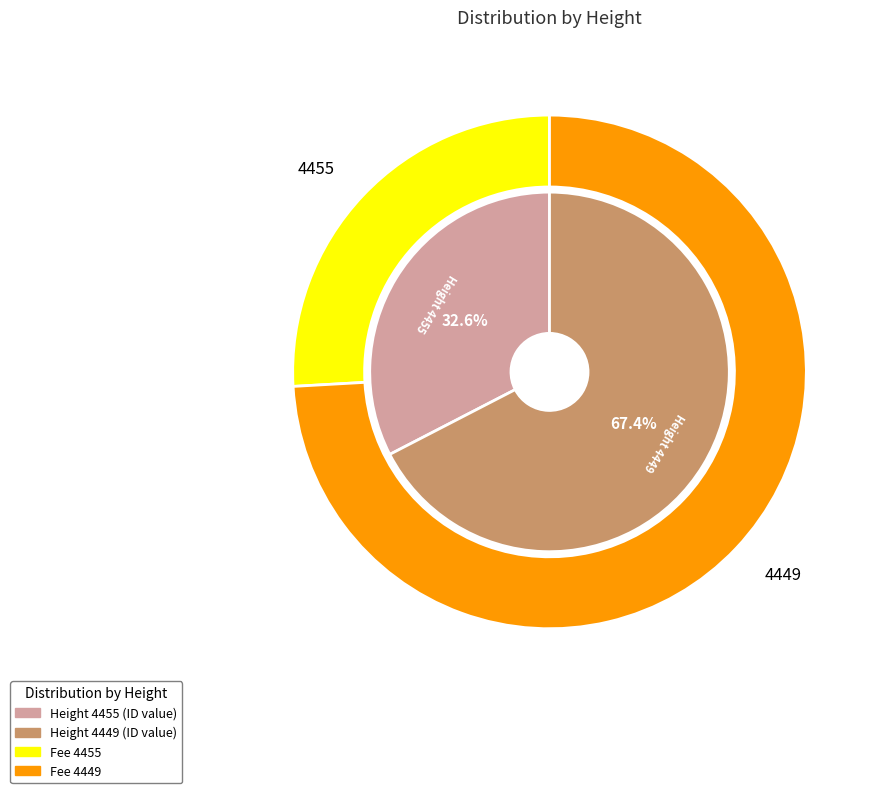

Does 4455 account for over 50% of the chart?

No